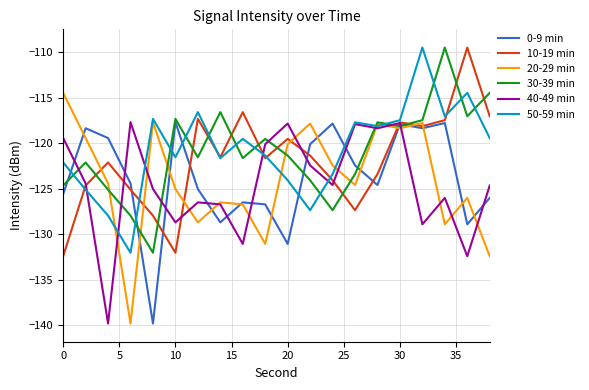

What is the maximum value for 20-29 min?

-114.5